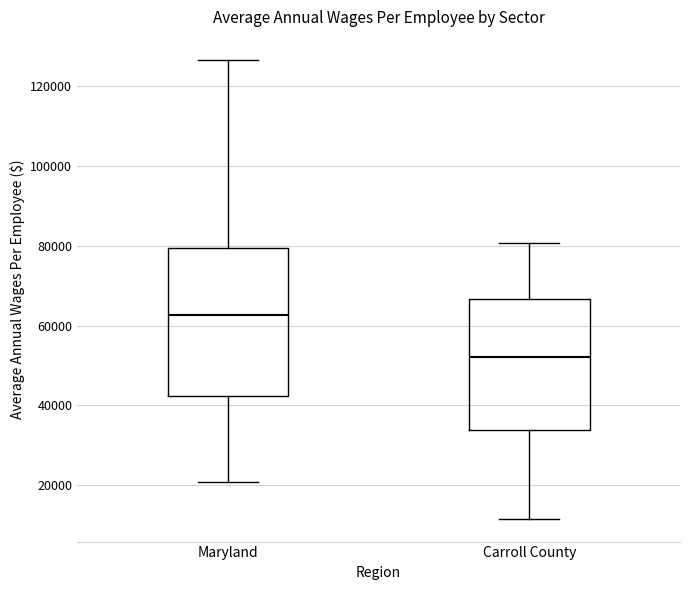

Reading left to right, read every box against the y-axis: the position of its median line, the range the box covers, and the ends of its whiskers. The values are not printed on the chart, so give them approximately, as read against the axis.

Maryland: median 62000, box 42000 to 80000, whiskers 20000 to 126000
Carroll County: median 52000, box 34000 to 66000, whiskers 12000 to 80000